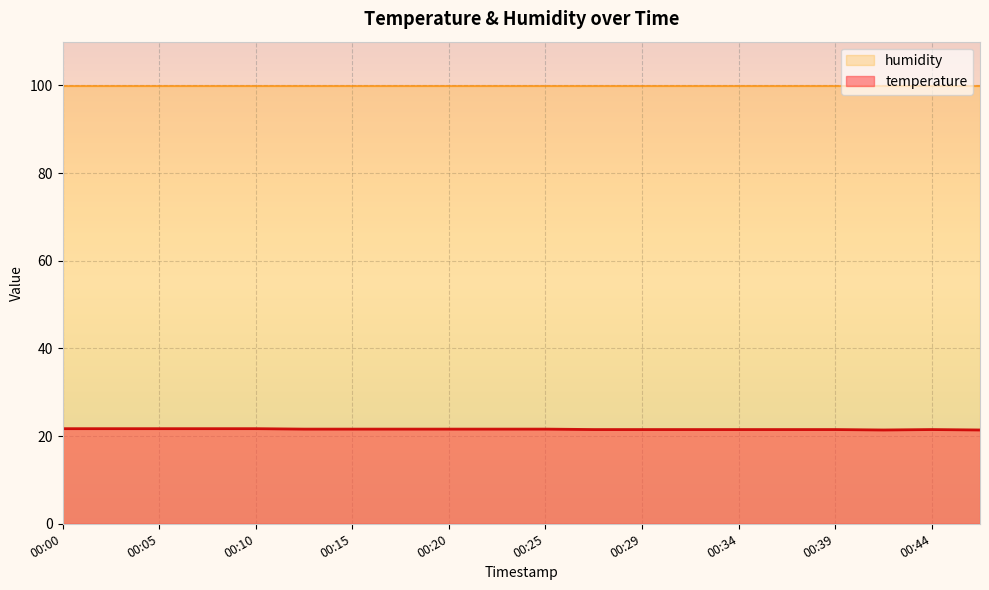

The chart shows a value of 28.4 at 00:29. True or false?

False